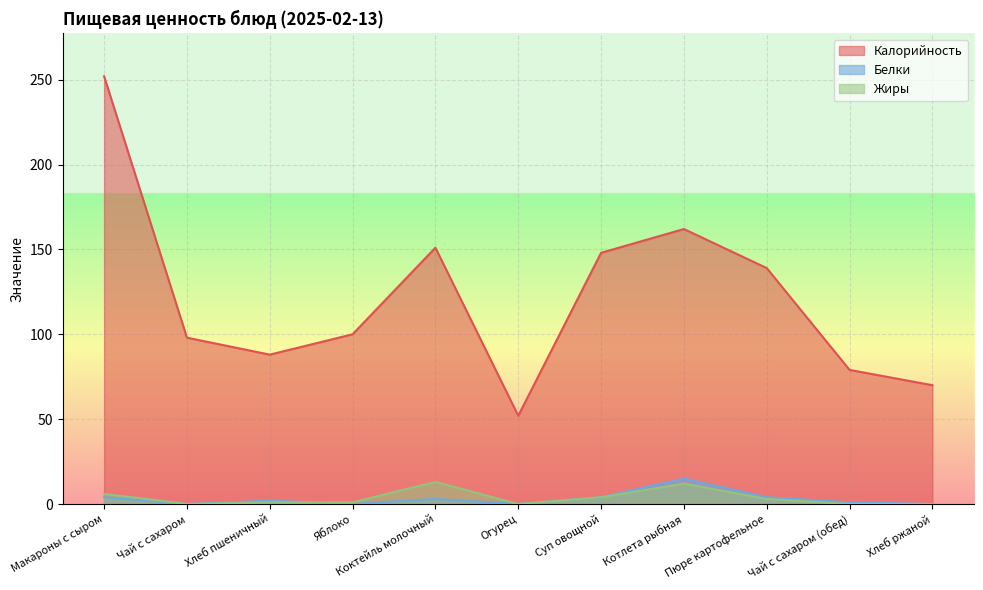

Reading left to right, what are all the values shown in this chart?

Калорийность: 252	98	88	100	151	52	148	162	139	79	70
Белки: 4	0	2	0	3	0	4	15	4	1	0
Жиры: 6	0	1	1	13	0	4	12	3	0	0